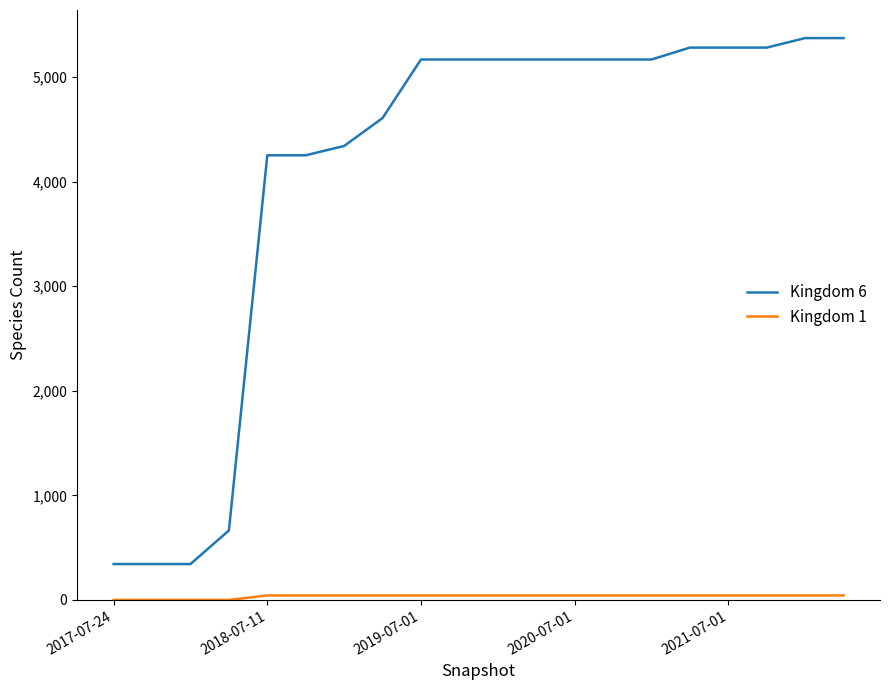

What is the maximum value shown in the chart?

5374